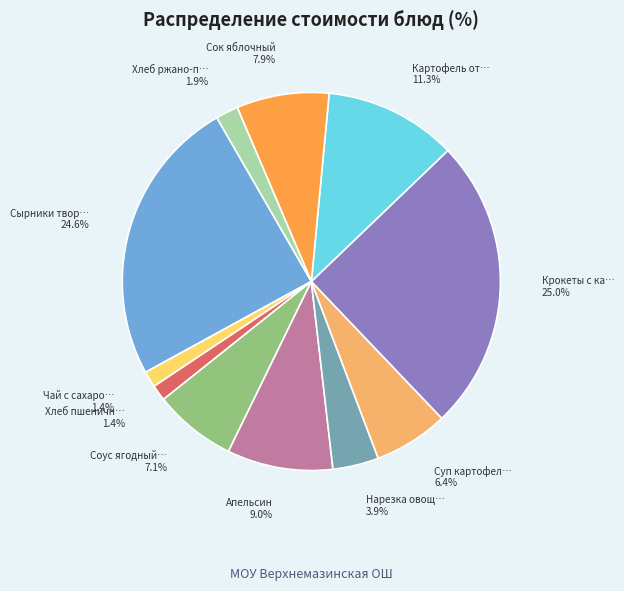

Is there a majority slice in this chart?

No